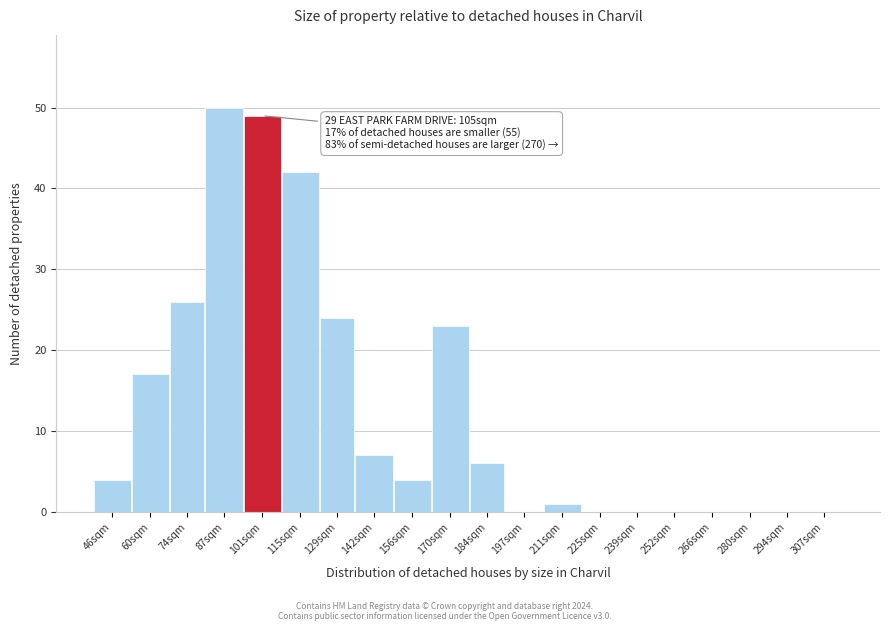

Reading left to right, list all the values displayed in this chart.

46sqm=4	60sqm=17	74sqm=26	87sqm=50	101sqm=49	115sqm=42	129sqm=24	142sqm=7	156sqm=4	170sqm=23	184sqm=6	197sqm=0	211sqm=1	225sqm=0	239sqm=0	252sqm=0	266sqm=0	280sqm=0	294sqm=0	307sqm=0